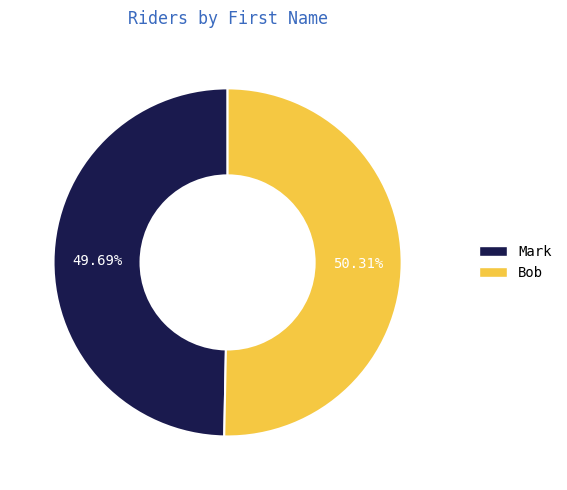

True or false: Mark accounts for 50% of the total.

True